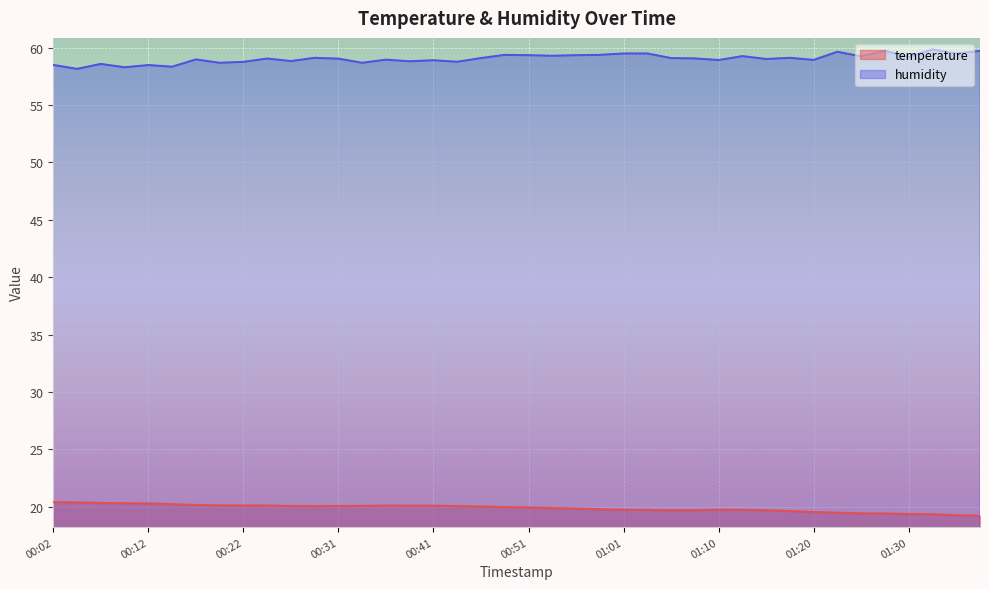

What is the label of the 8th point from the left?

00:19